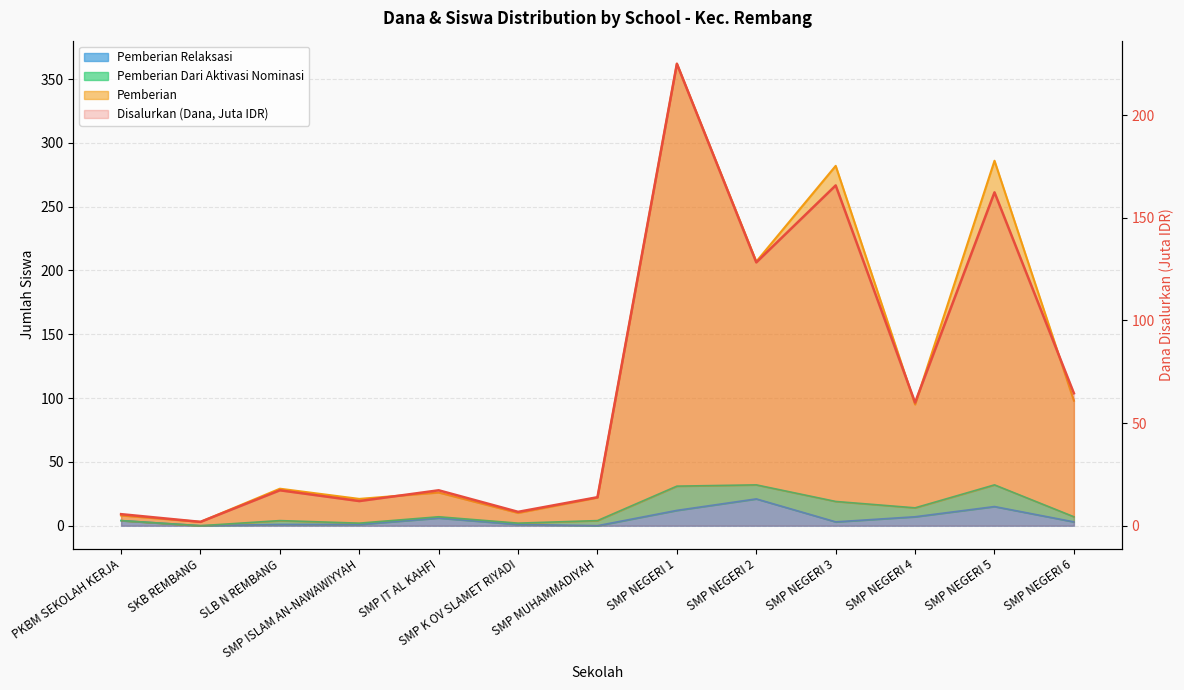

Read the Pemberian Relaksasi value at SMP NEGERI 2.

21.0